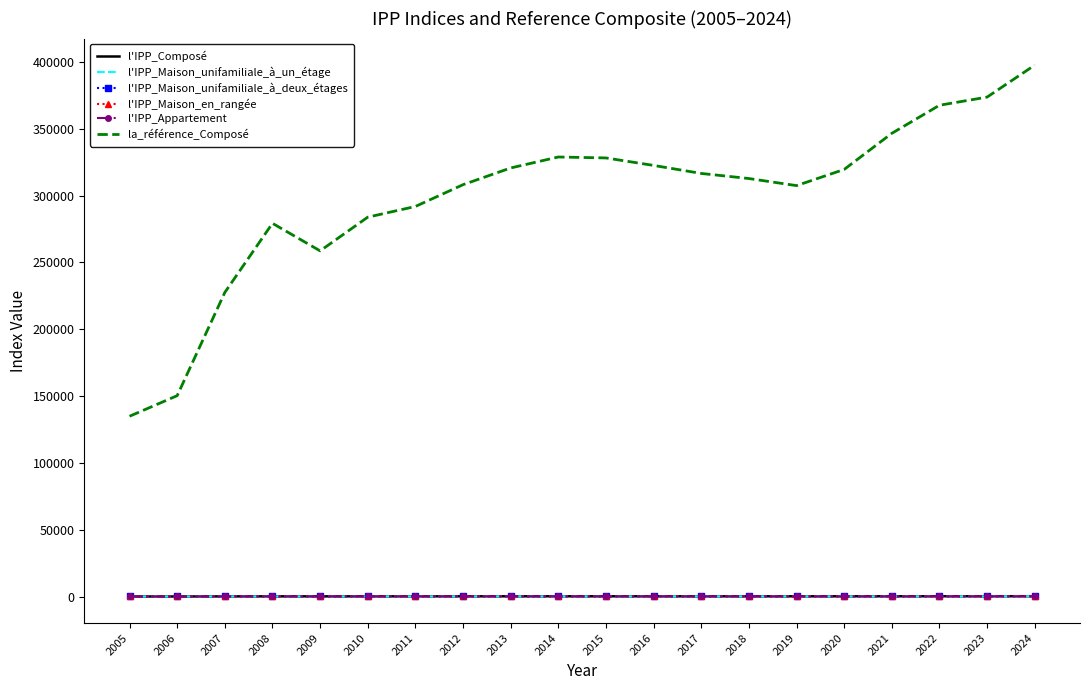

True or false: la_référence_Composé and l'IPP_Composé cross at least once.

False